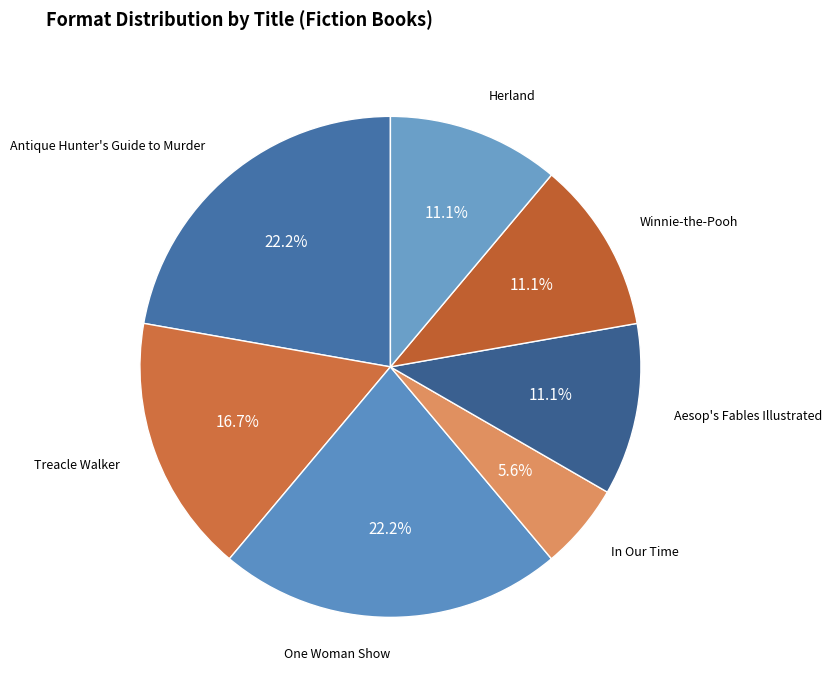

Between Aesop's Fables Illustrated and One Woman Show, which is larger?

One Woman Show